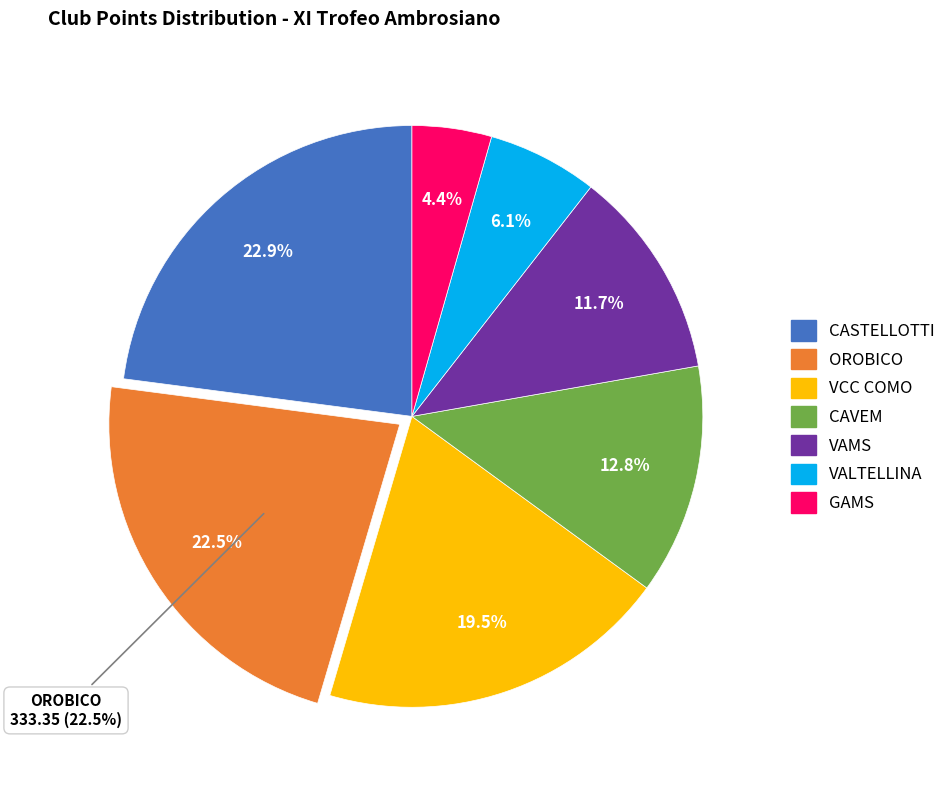

Does OROBICO account for over 50% of the chart?

No